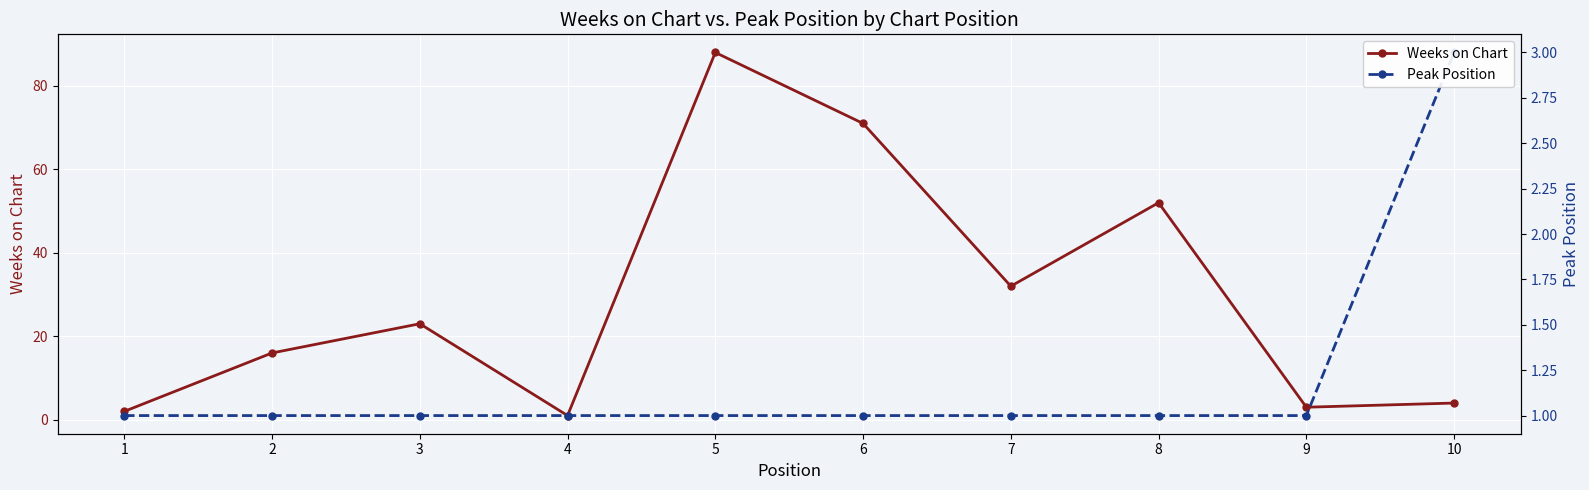

True or false: Weeks on Chart and Peak Position cross at least once.

False